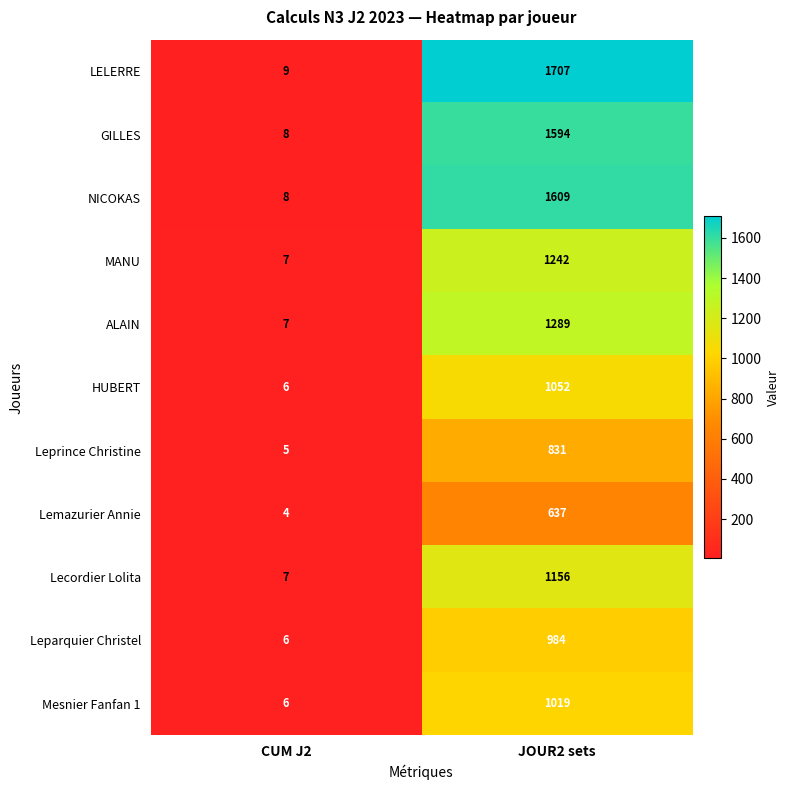

Reading left to right, extract all data points from this chart.

LELERRE: 9	1707
GILLES: 8	1594
NICOKAS: 8	1609
MANU: 7	1242
ALAIN: 7	1289
HUBERT: 6	1052
Leprince Christine: 5	831
Lemazurier Annie: 4	637
Lecordier Lolita: 7	1156
Leparquier Christel: 6	984
Mesnier Fanfan 1: 6	1019